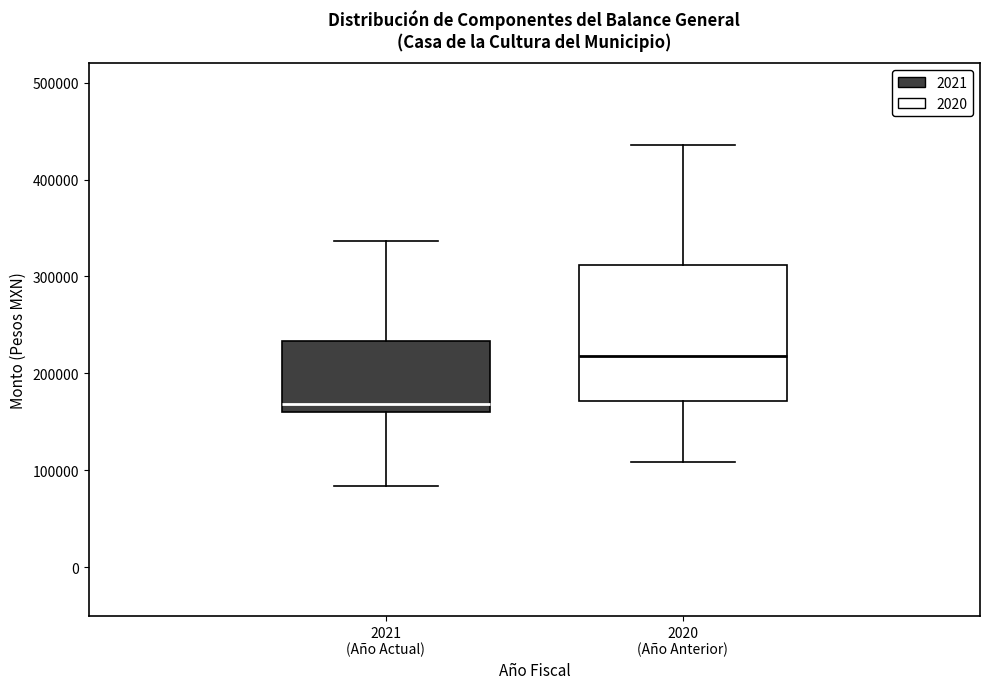

Where does the upper whisker of the box for 2021 (Año Actual) end on the y-axis? The values are not printed on the chart, so give them approximately, as read against the axis.

340000